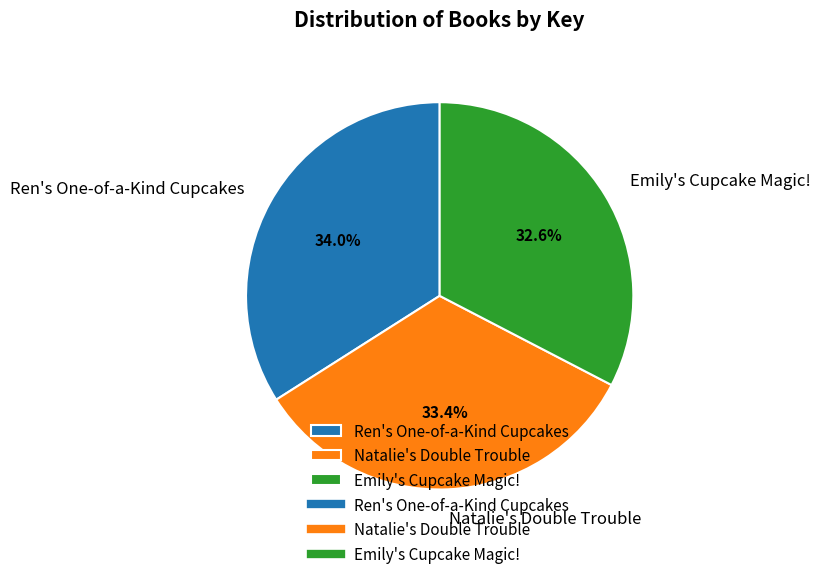

Is the sum of Ren's One-of-a-Kind Cupcakes and Natalie's Double Trouble greater than half?

Yes